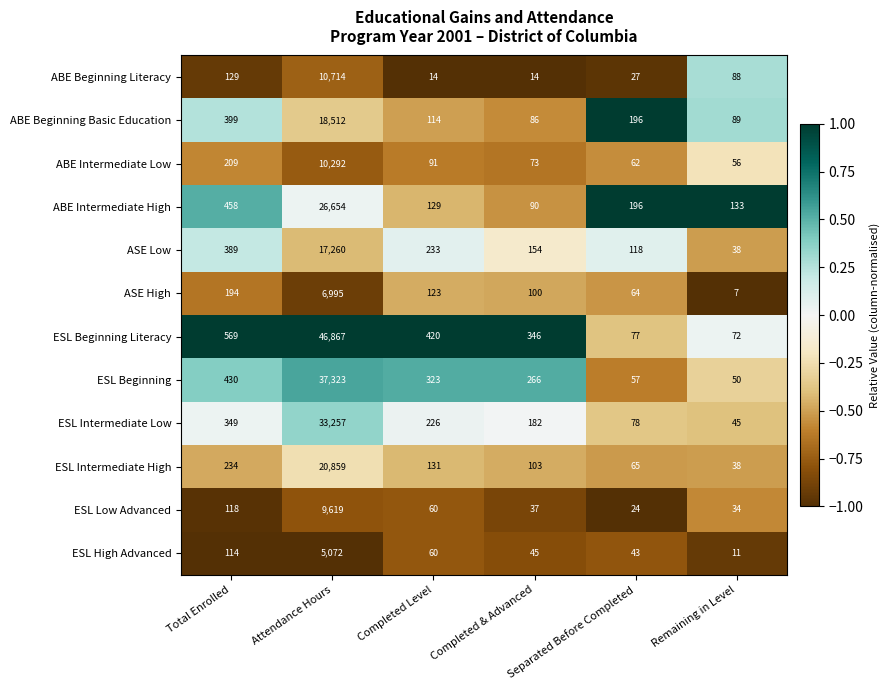

Is the value of ABE Intermediate Low at Remaining in Level greater than the value of ESL Intermediate Low at Completed & Advanced?

No